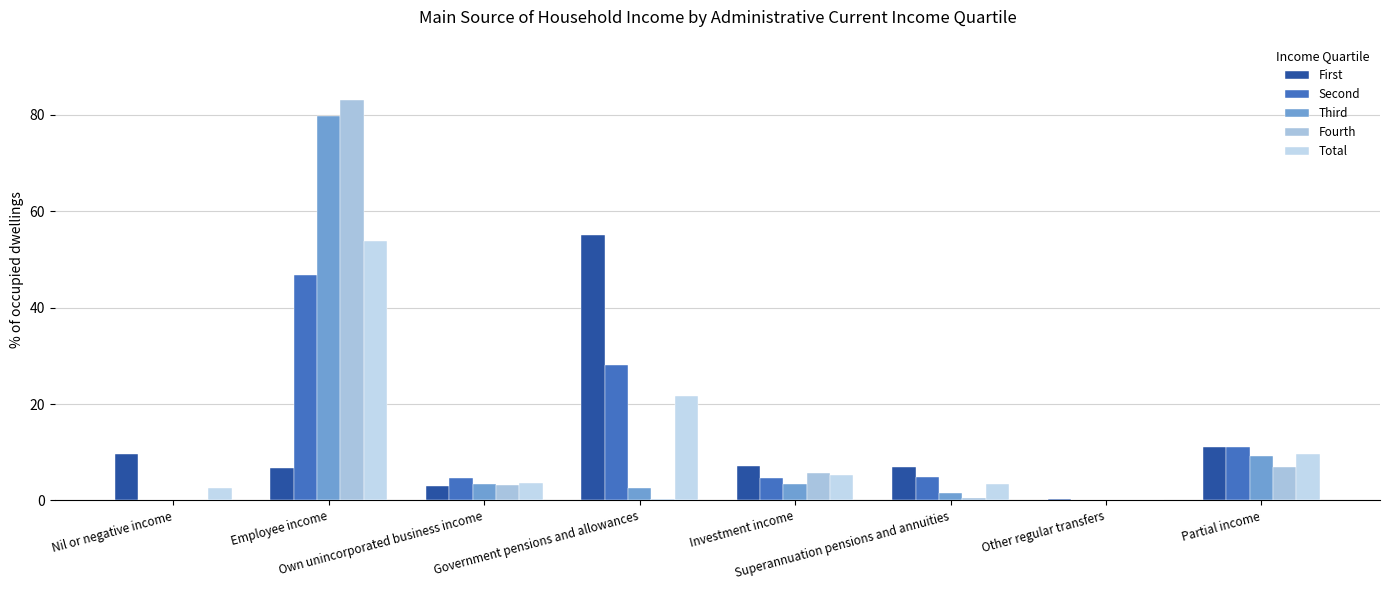

What is the difference between the highest and lowest values at Own unincorporated business income?

1.7